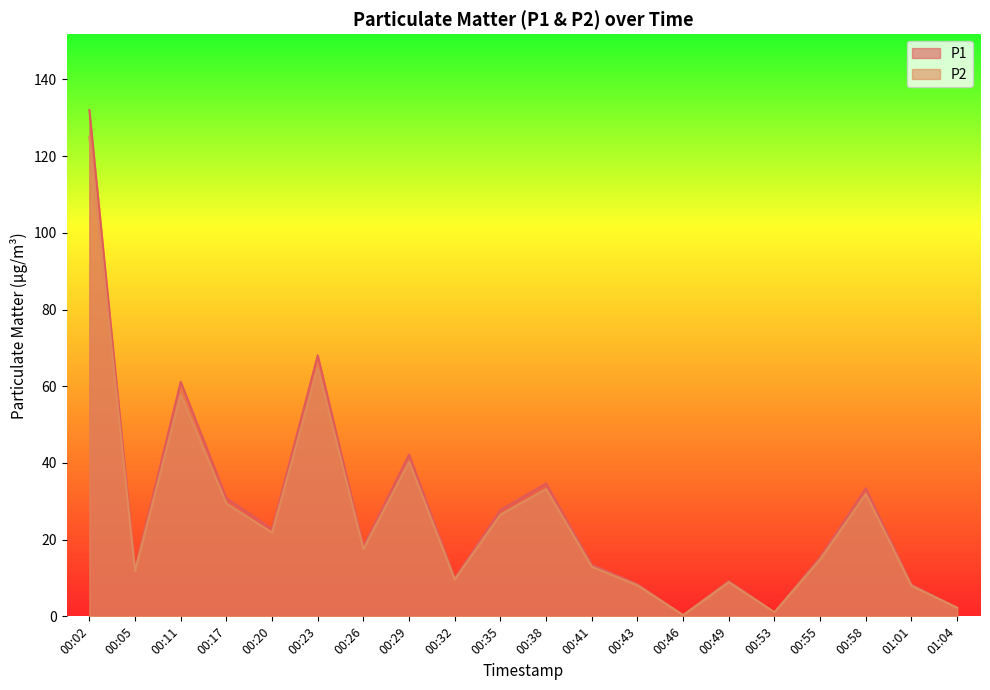

Is it true that P1 equals 13.9 at 00:49?

False